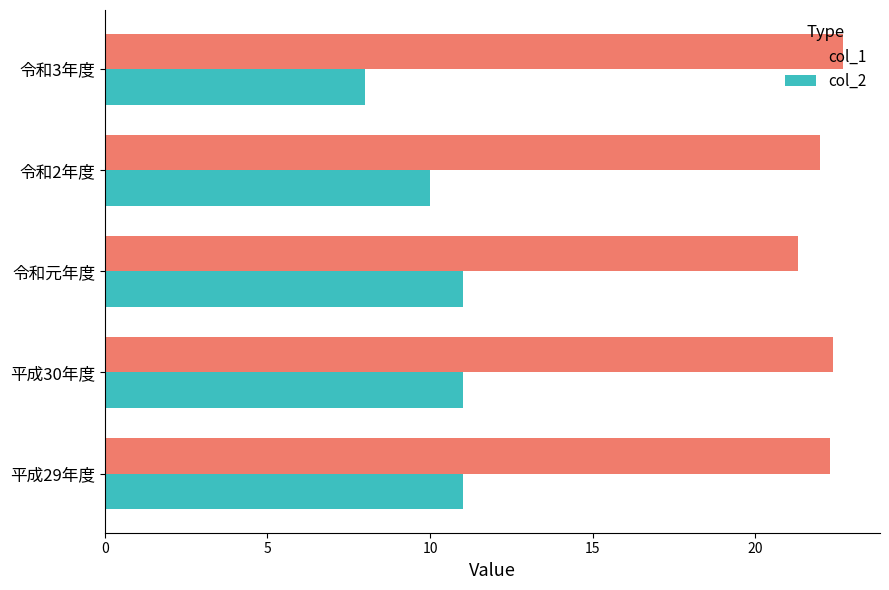

What is the spread (max minus min) of values at 平成30年度?

11.4